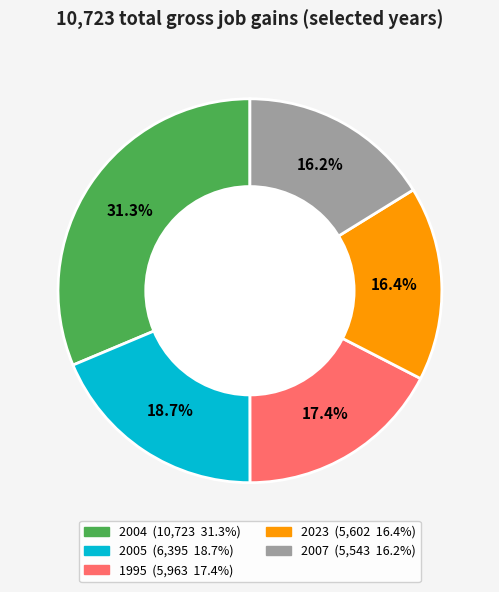

What percentage is NOT represented by 1995?

82.6%